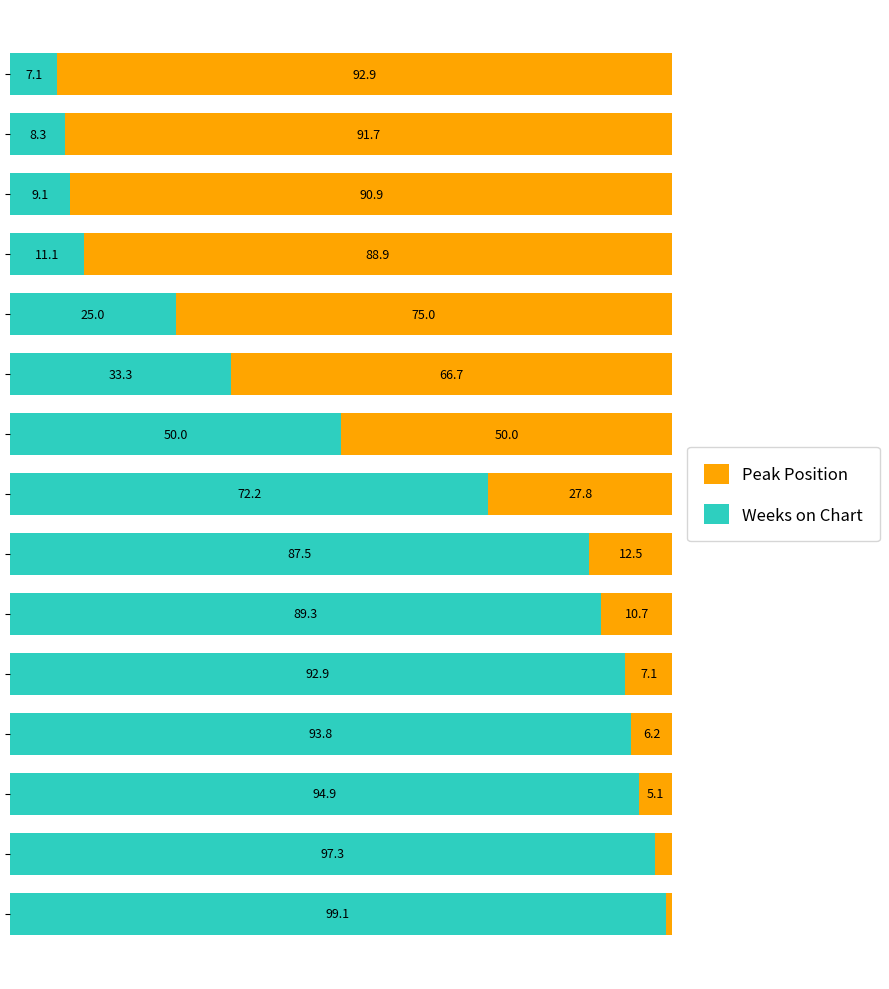

What are all the series names shown in the legend?

Peak Position, Weeks on Chart